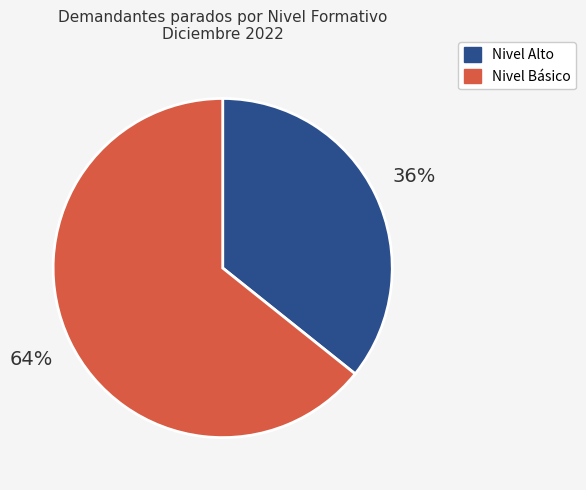

To the nearest percent, what is the average slice percentage?

50%